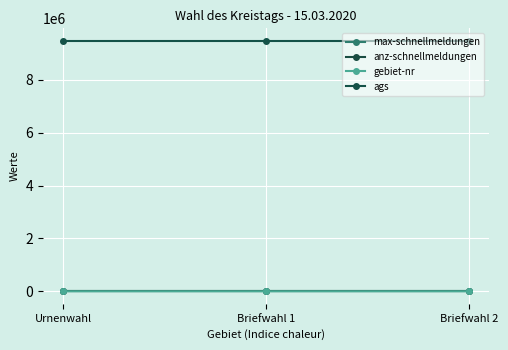

Rank the series at Briefwahl 2 from lowest to highest value.

anz-schnellmeldungen, max-schnellmeldungen, gebiet-nr, ags